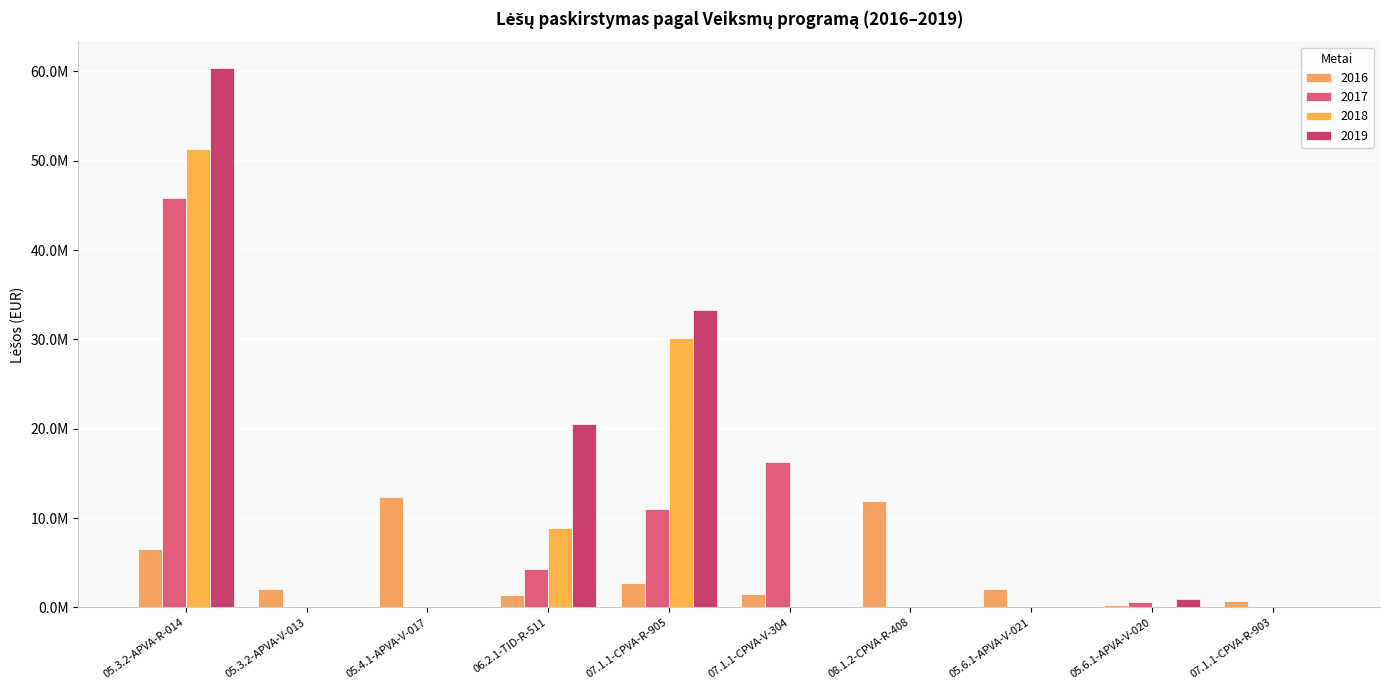

Are the bars horizontal?

No